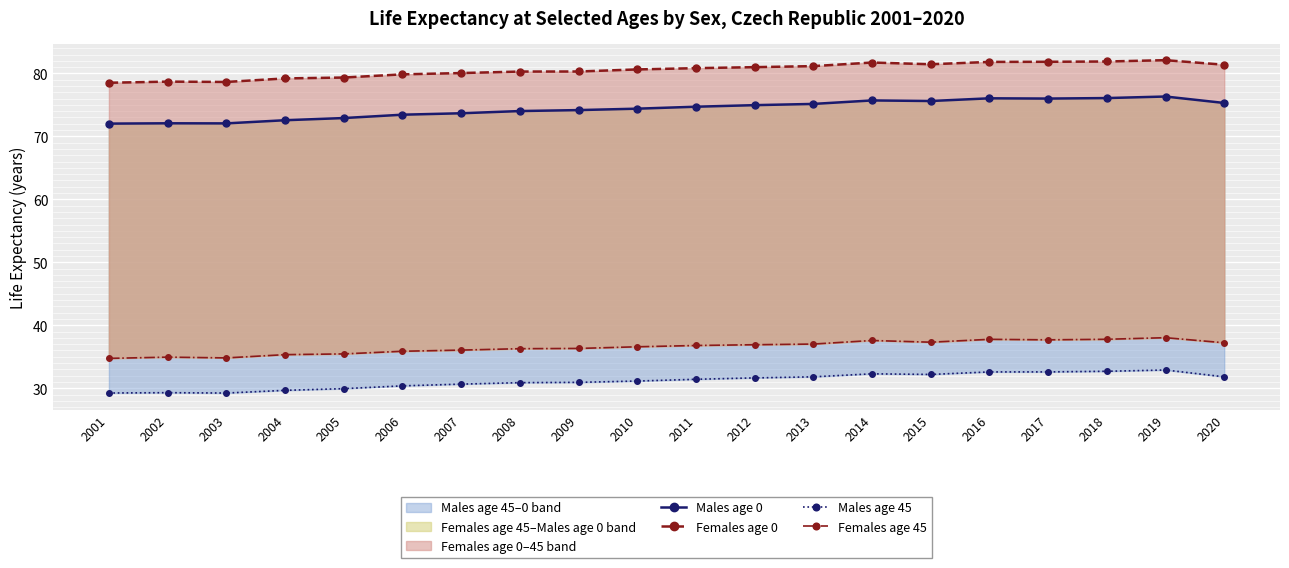

What is the value of the Females age 0 point at the 10th from the left?

80.6